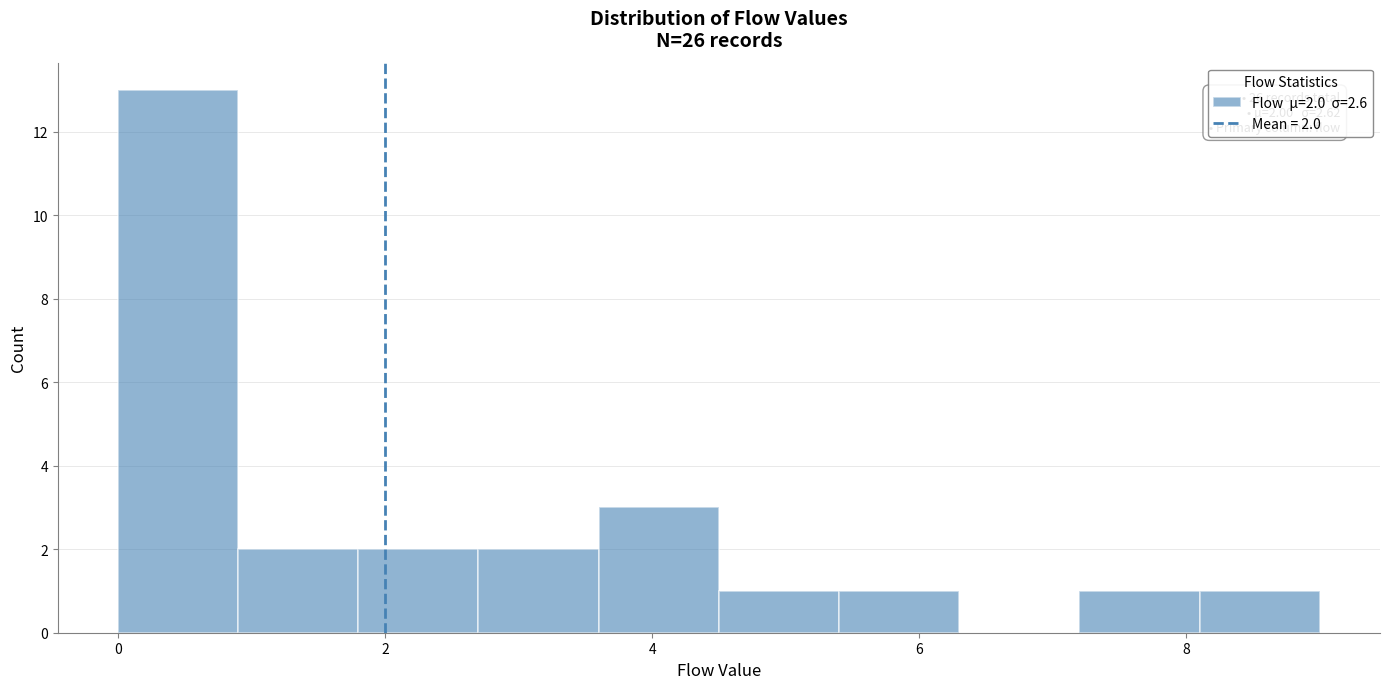

Which range on the x-axis has the tallest bar?

0.0 to 0.9